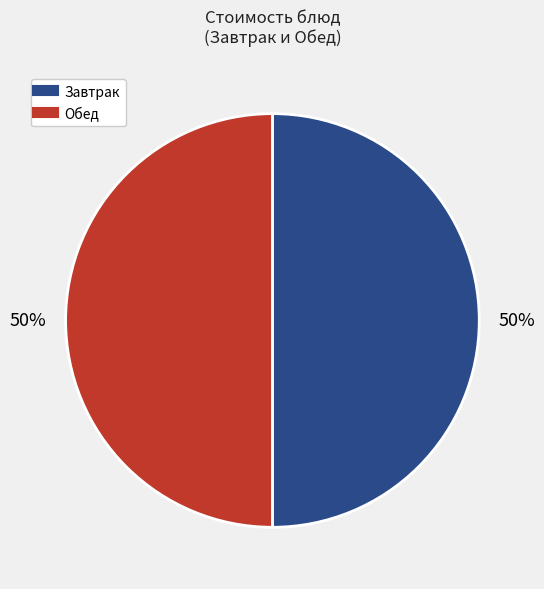

To the nearest percent, what is the average slice percentage?

50%